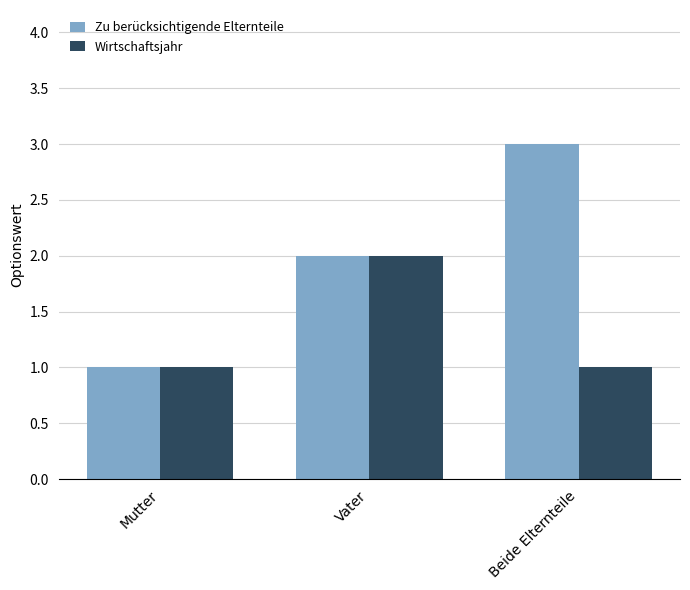

What are all the series names shown in the legend?

Zu berücksichtigende Elternteile, Wirtschaftsjahr